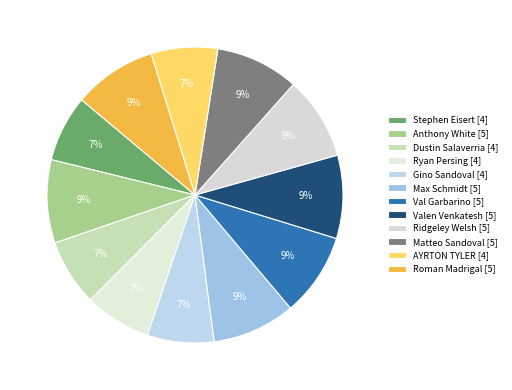

How many segments does this pie chart have?

12